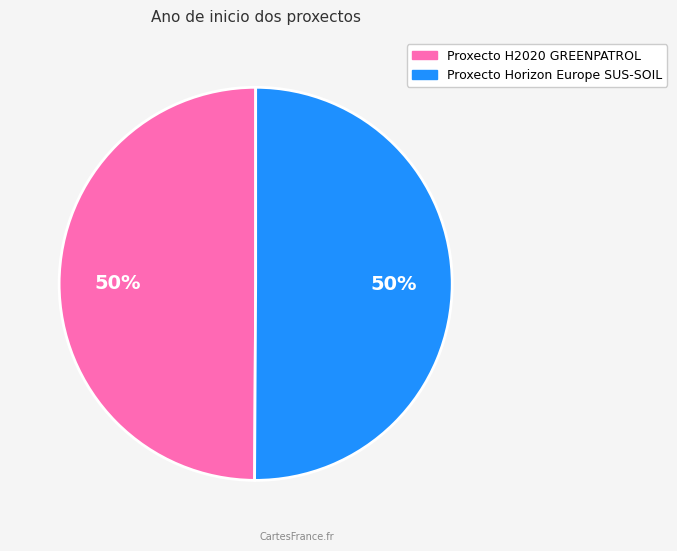

Is the sum of Proxecto H2020 GREENPATROL and Proxecto Horizon Europe SUS-SOIL greater than half?

Yes